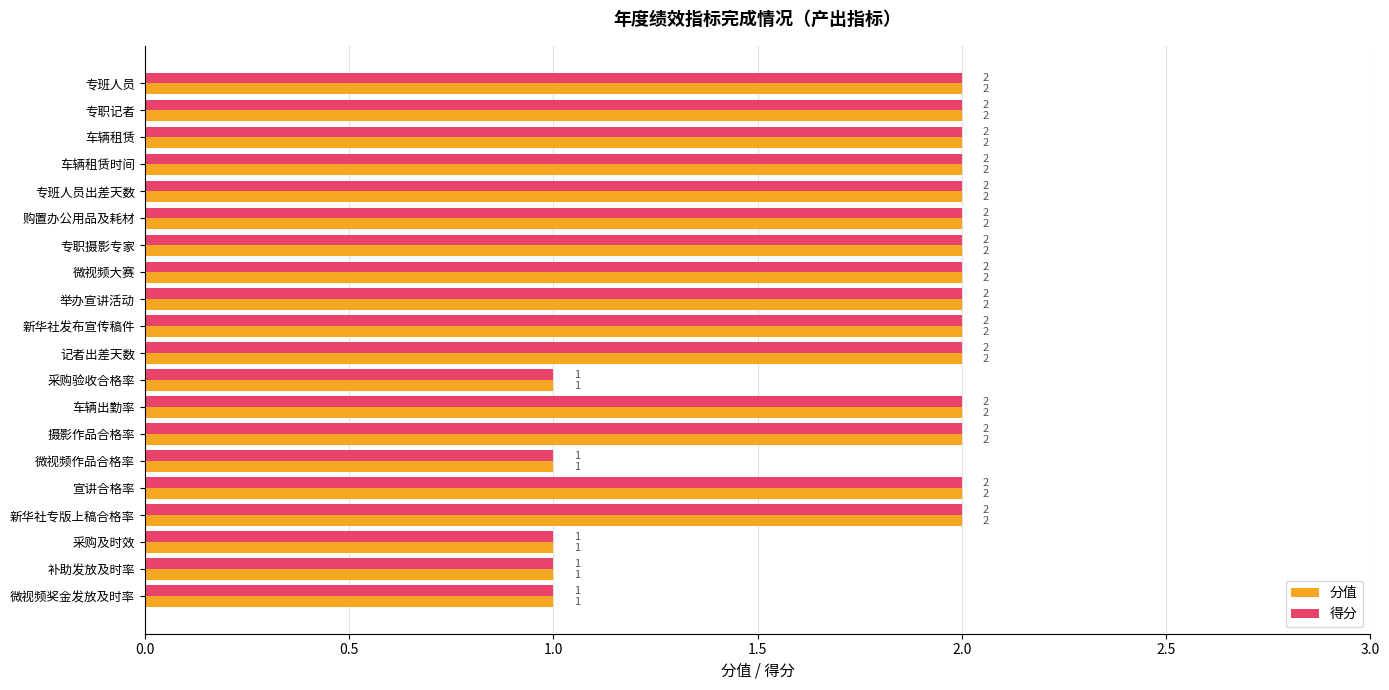

How many 得分 values are between 2 and 3?

15